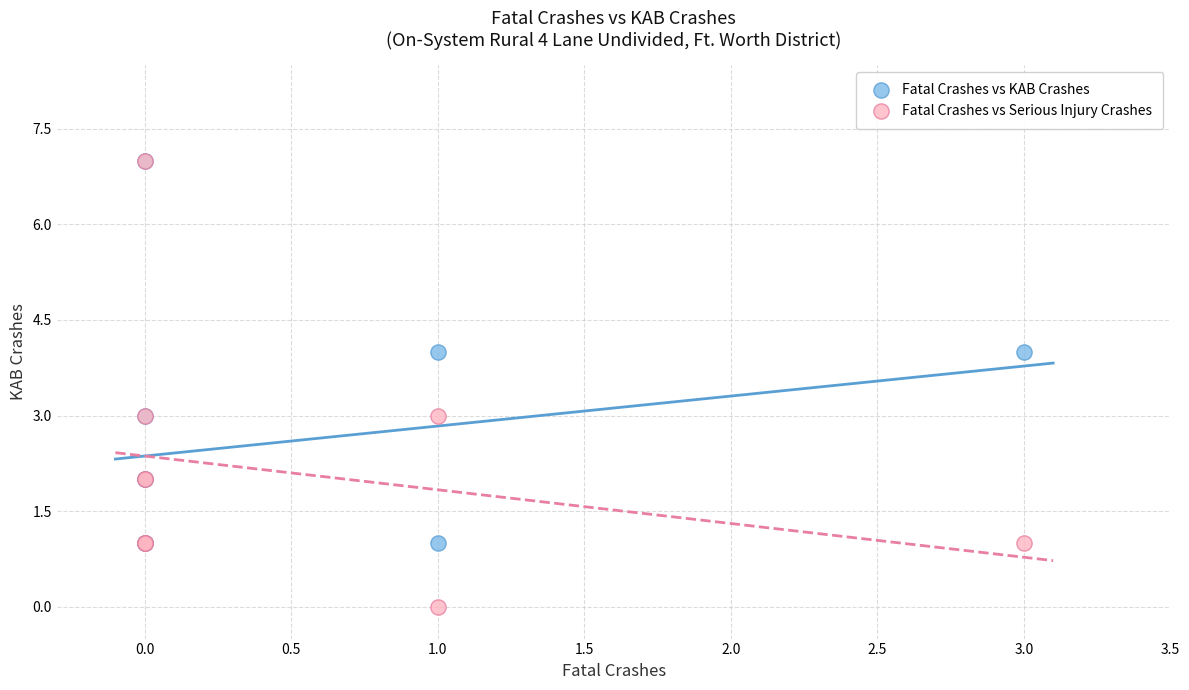

Which series contains the lowest Y value?

Fatal Crashes vs Serious Injury Crashes